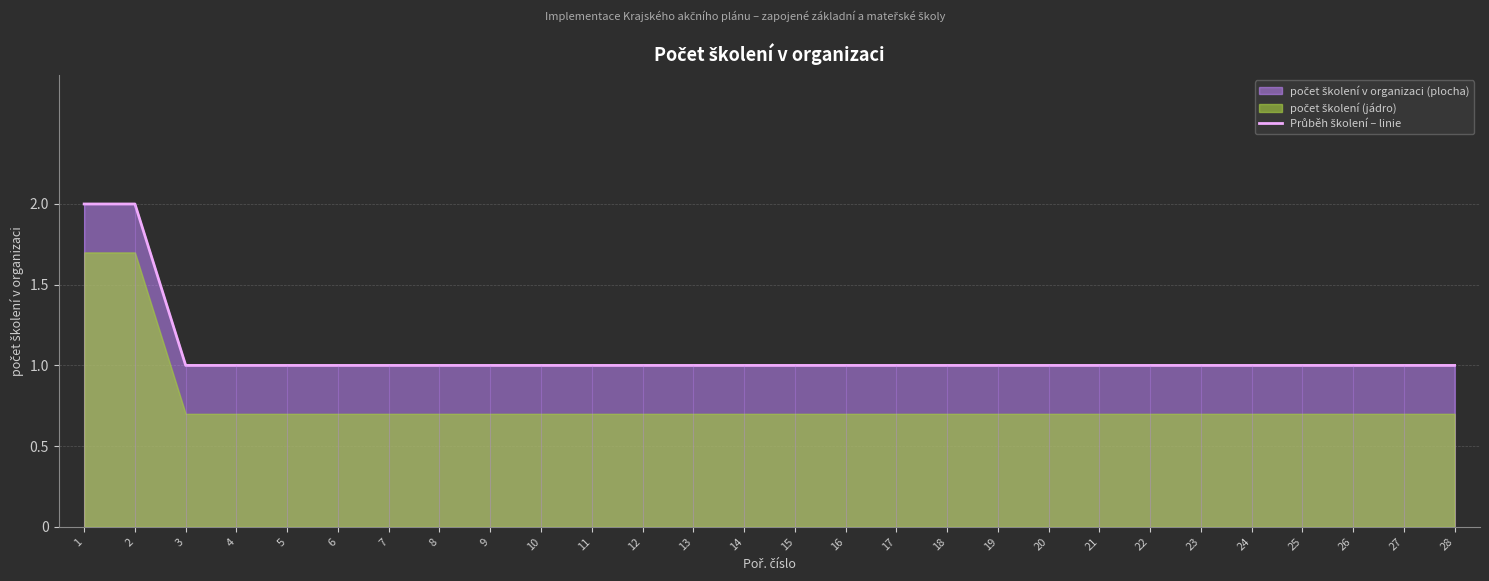

What is the difference between the second highest and minimum values?

1